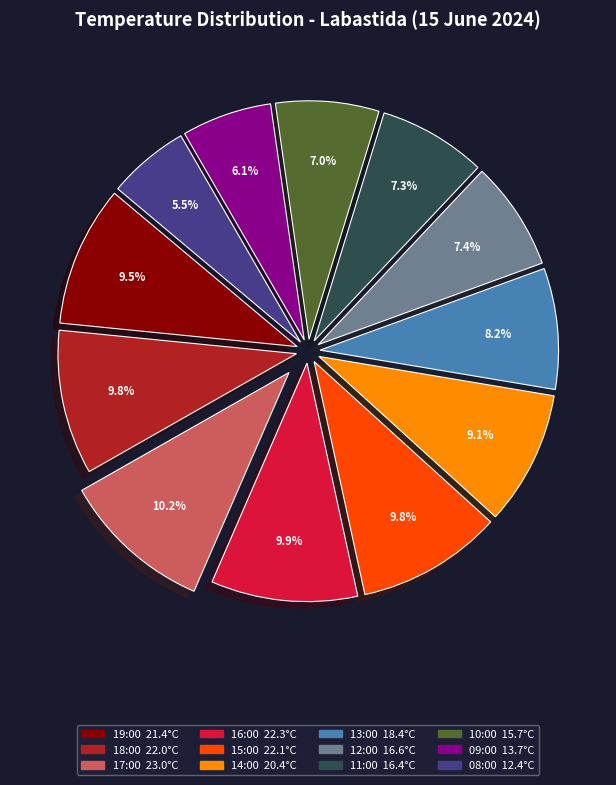

How many slices are in this pie chart?

12